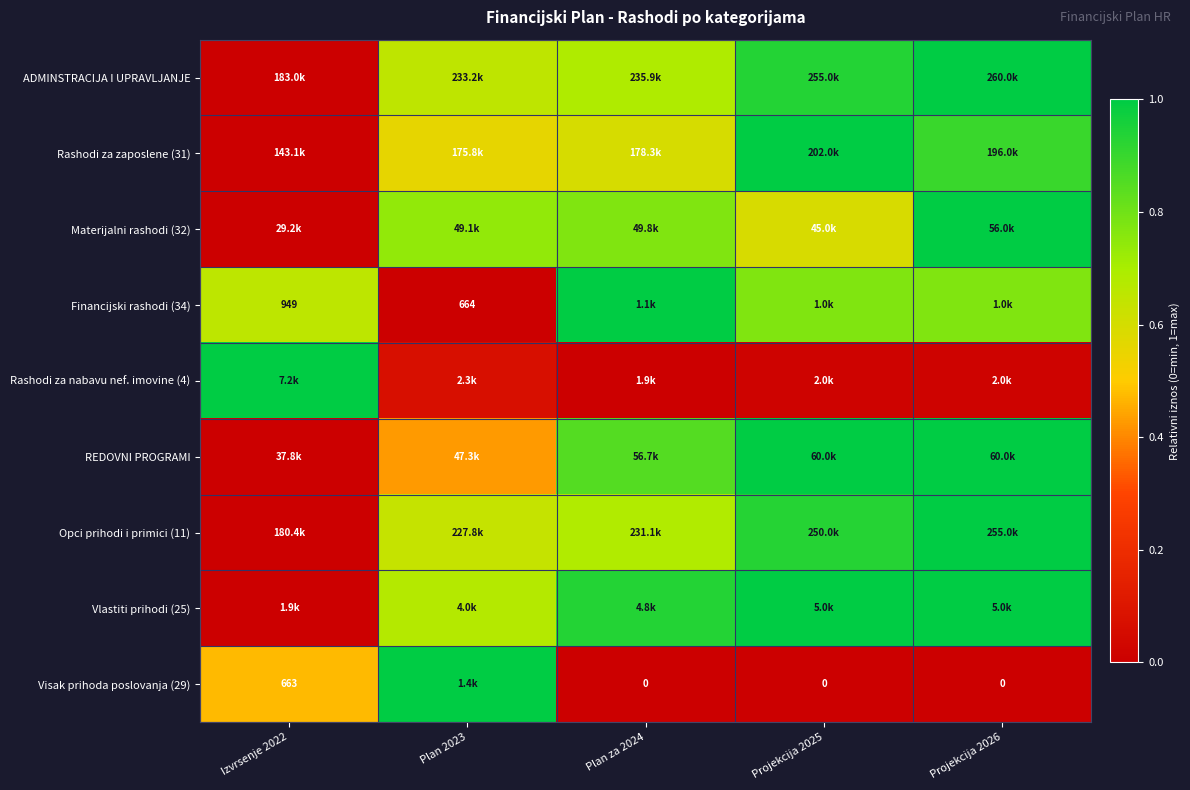

What is the approximate value of REDOVNI PROGRAMI at Plan 2023?

0.4